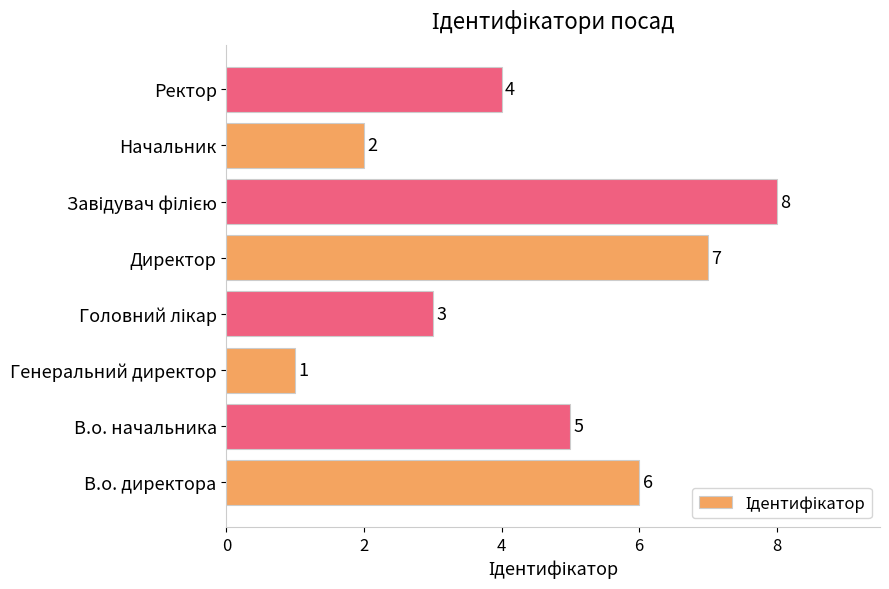

What is the difference between the maximum and second lowest values?

6